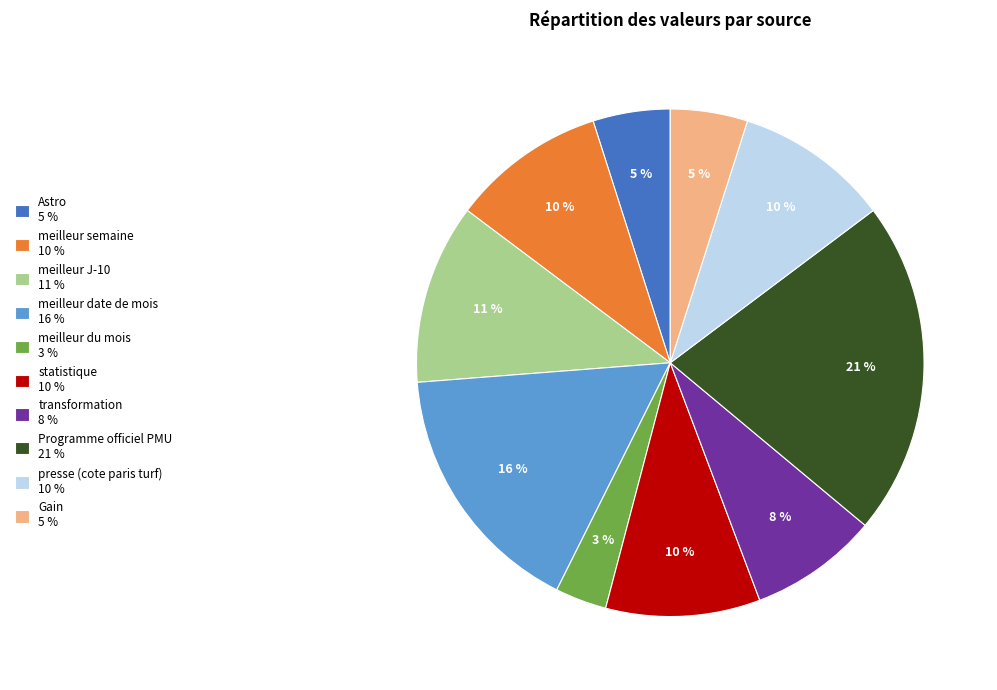

Is there a majority slice in this chart?

No